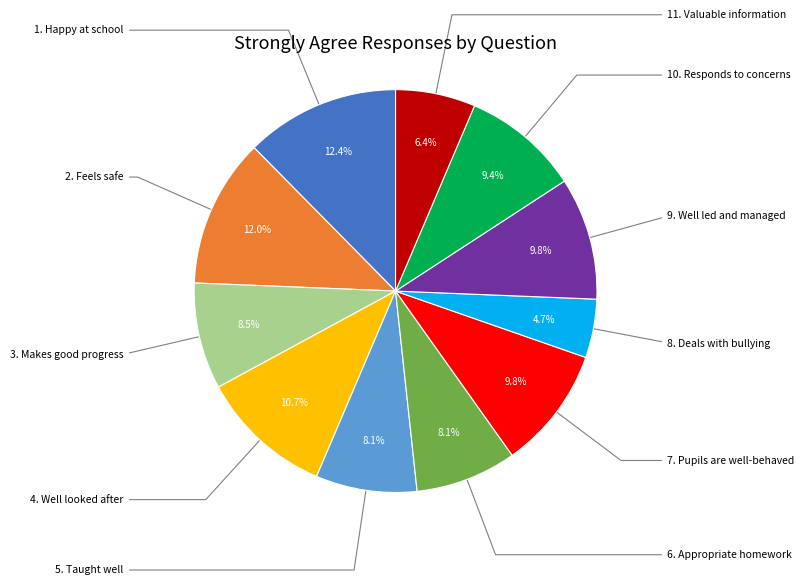

Is it true that 10. Responds to concerns is 9% of the pie?

True